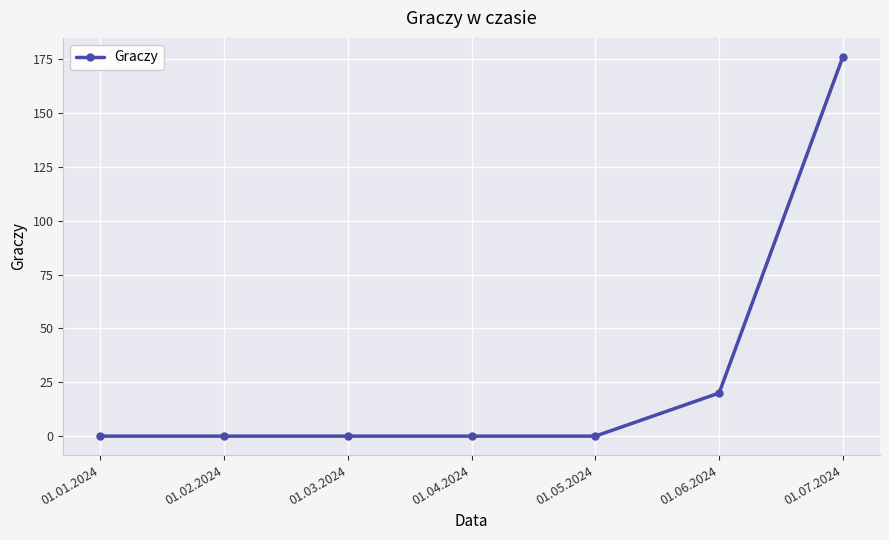

True or false: the data has more than 2 interior local peaks.

False